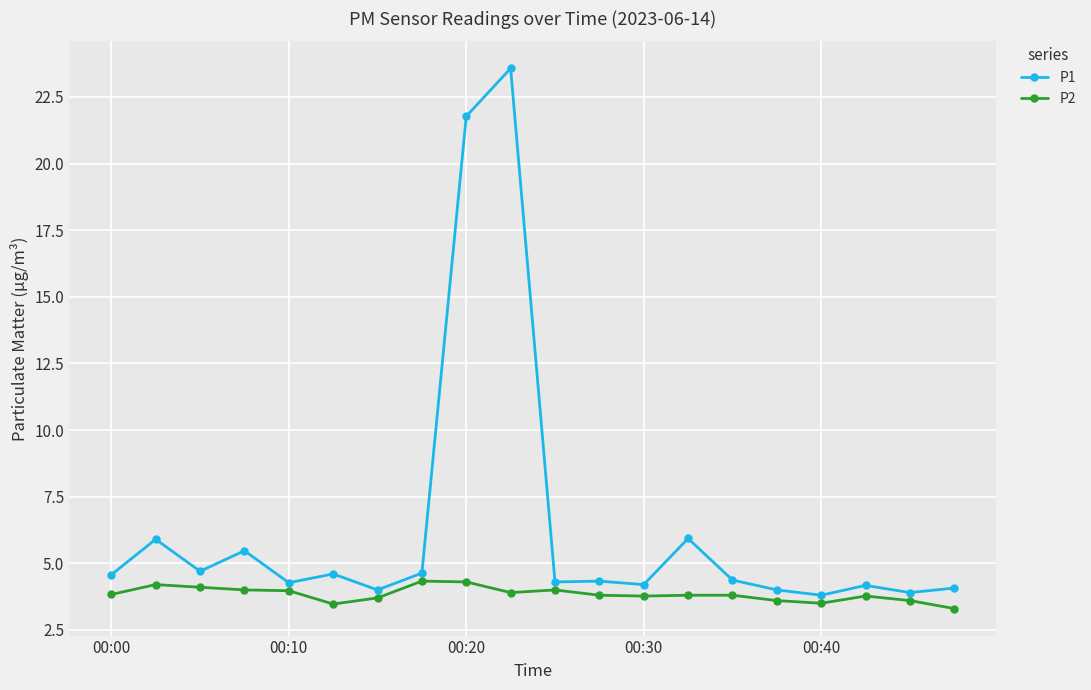

List the series in order of their overall mean, highest first.

P1, P2